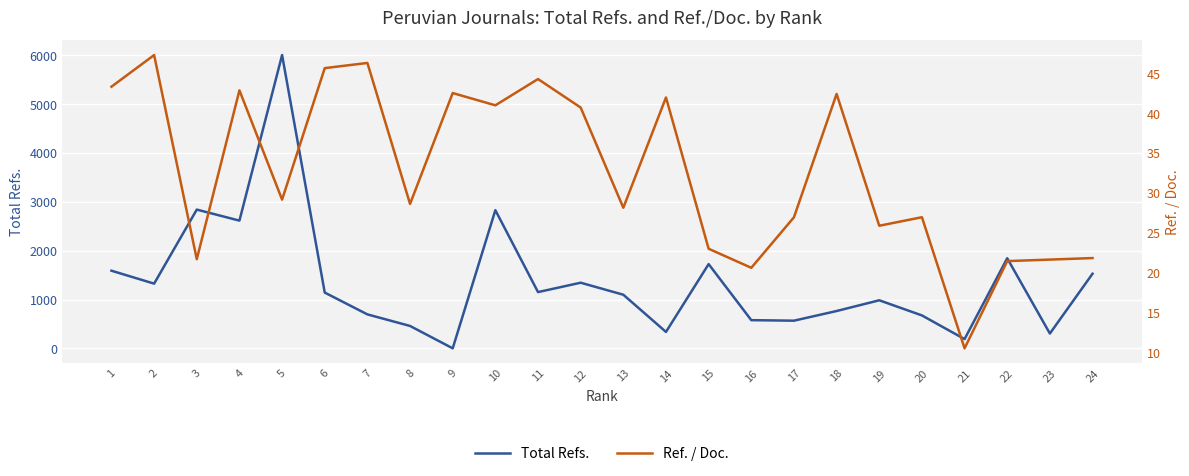

The value of Ref. / Doc. at 1 is 16.4. True or false?

False